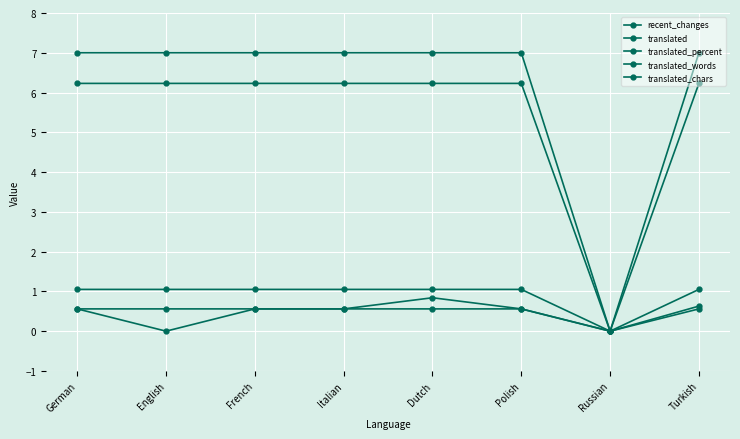

True or false: translated and translated_words intersect in this chart.

False